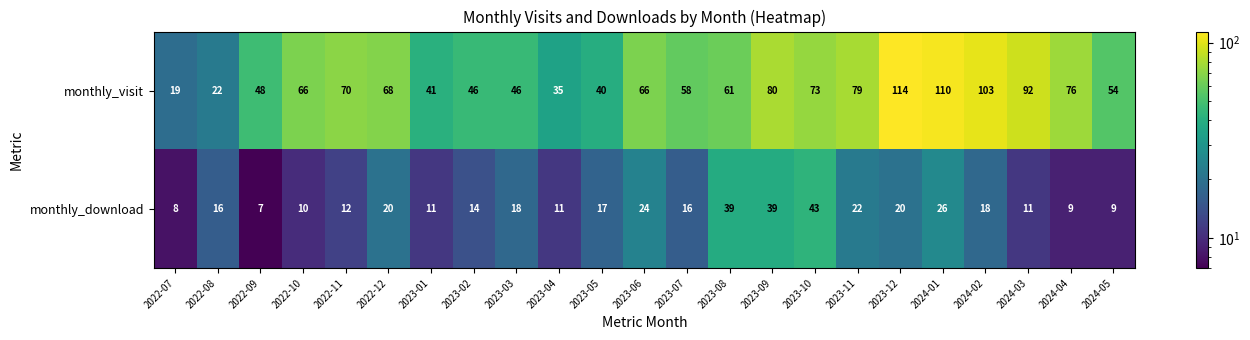

Read the monthly_download value at 2023-09.

39